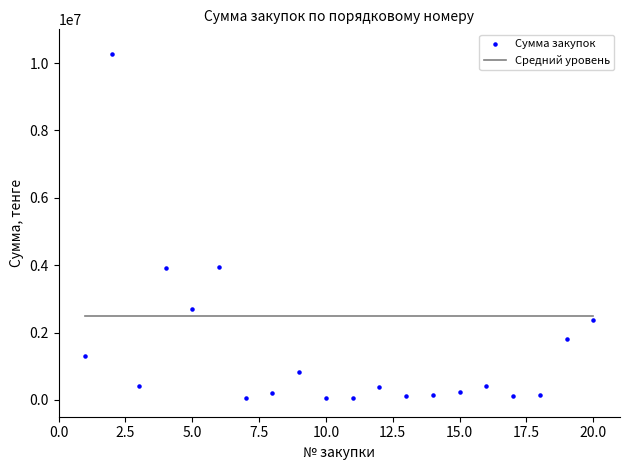

What is the range of X values (max minus min)?

19